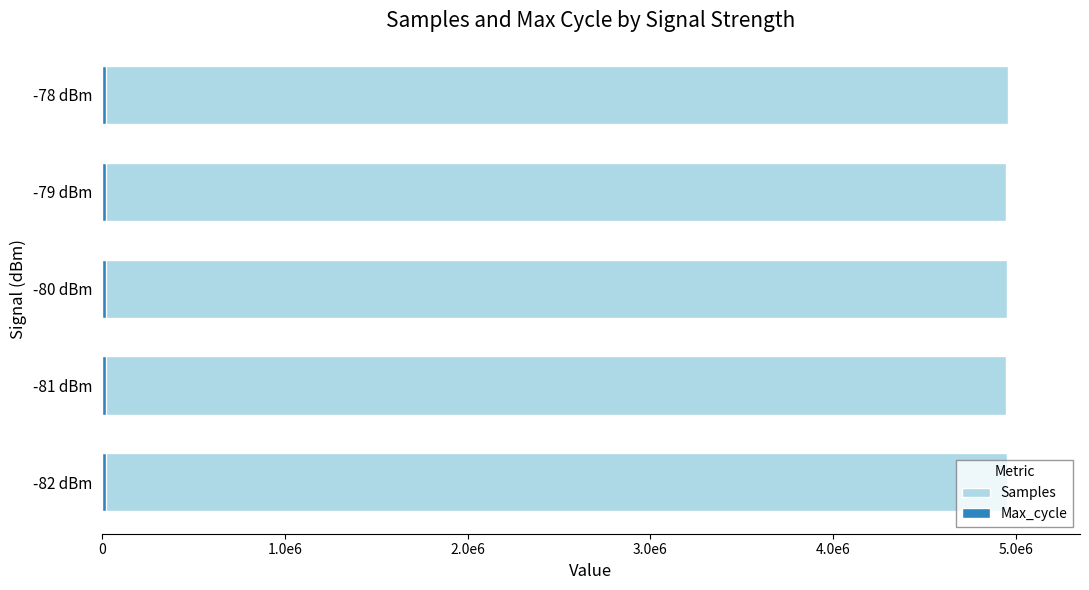

What are all the series names shown in the legend?

Samples, Max_cycle